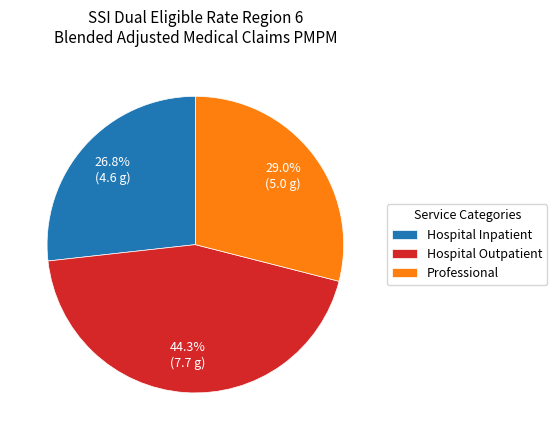

Between Professional and Hospital Inpatient, which is larger?

Professional